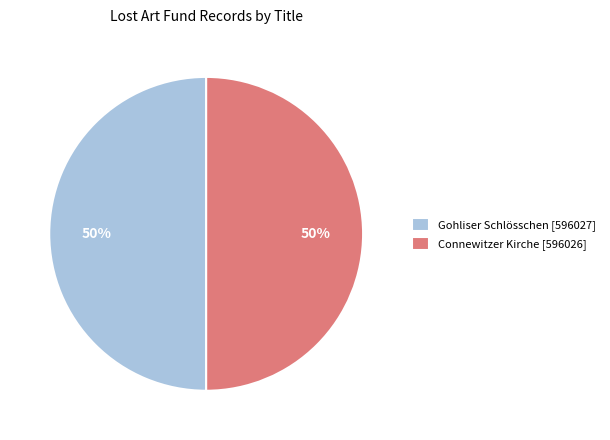

Do Gohliser Schlösschen [596027] and Connewitzer Kirche [596026] together represent more than half of the pie?

Yes